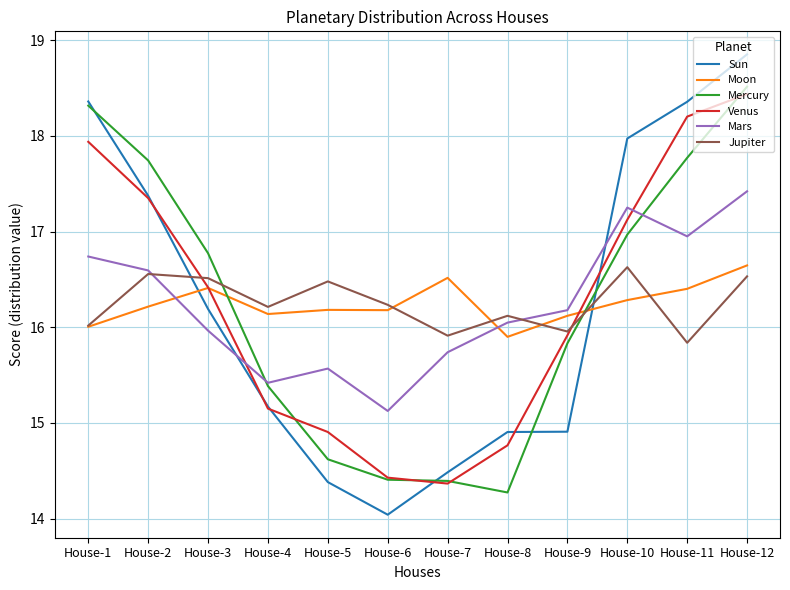

What is the approximate value of Sun at House-11?

18.4